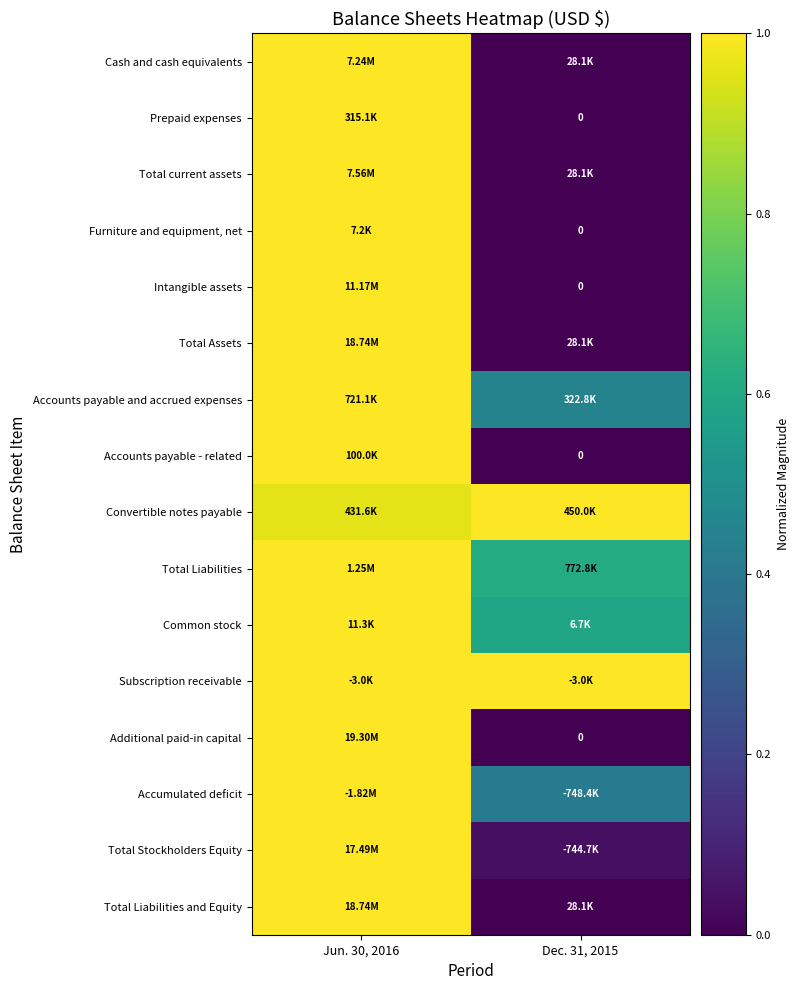

How many positive values does the Prepaid expenses series have?

1